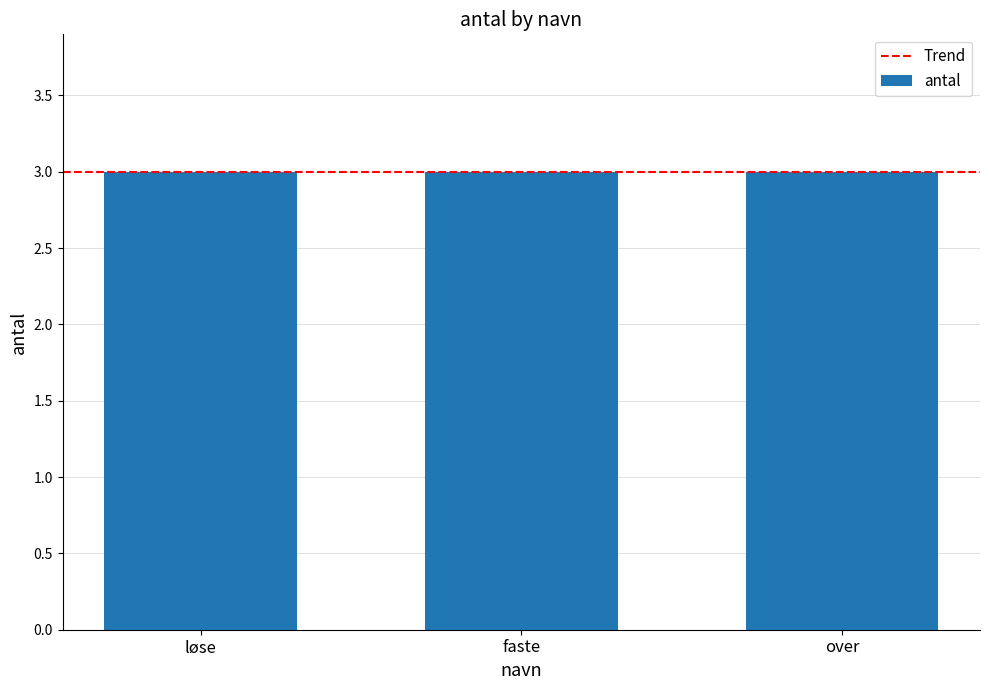

At which label does the data first exceed 2?

løse